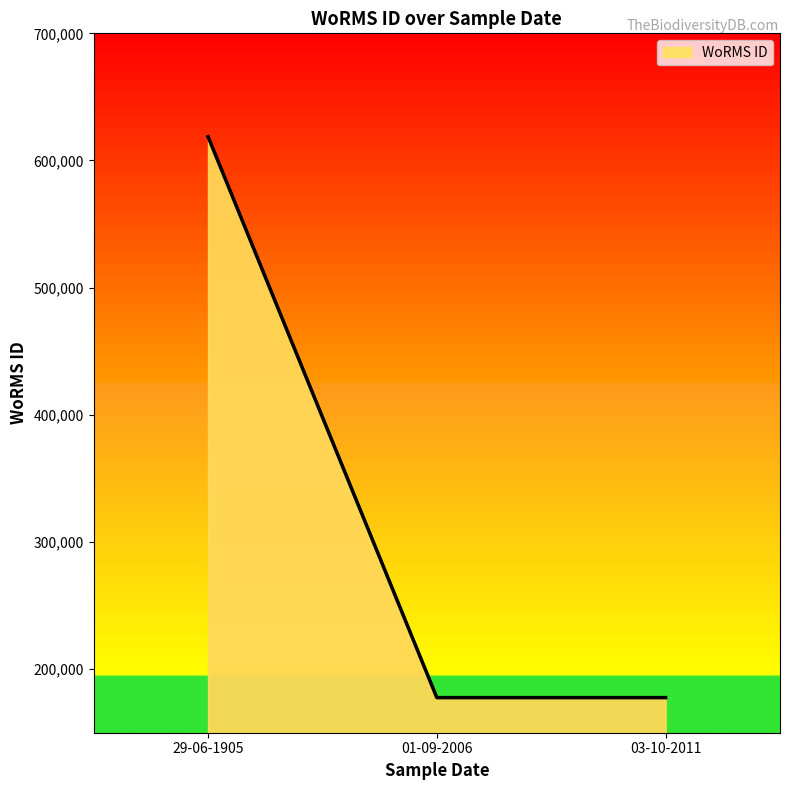

Count the number of categories in the chart.

3